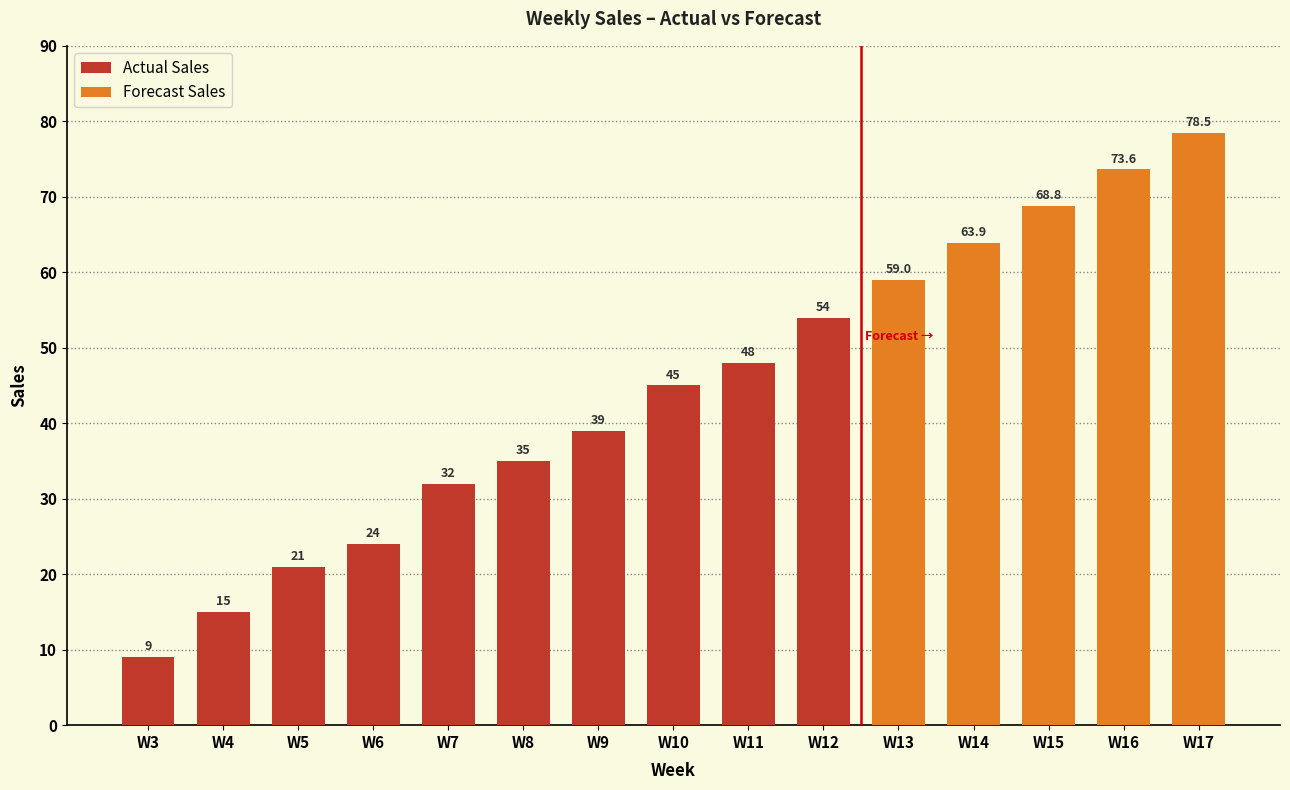

At which label does Actual Sales reach its minimum?

W3